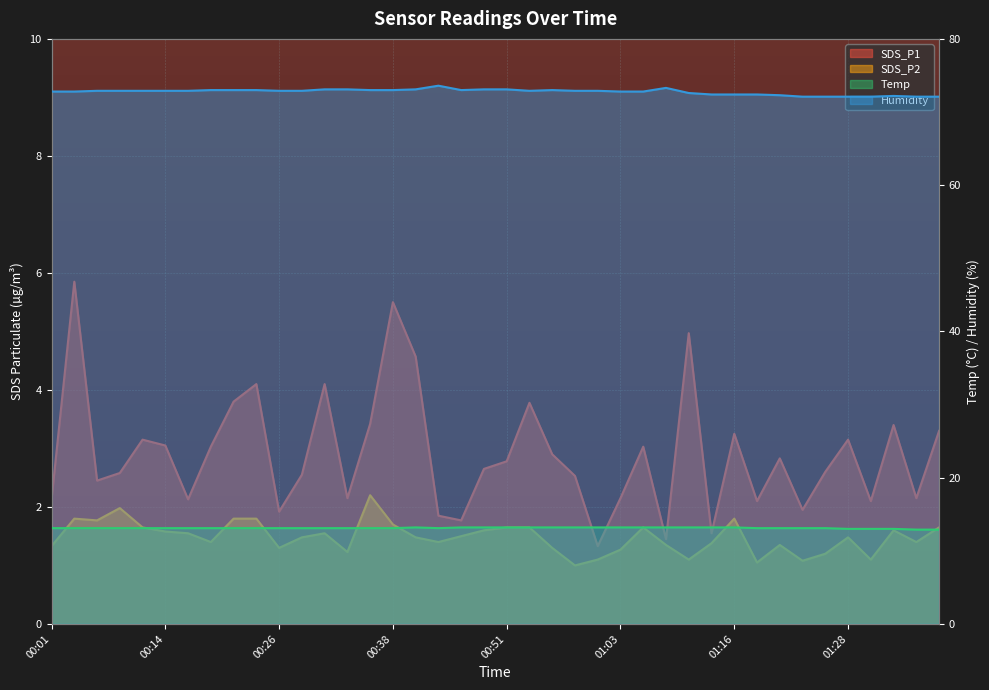

What are all the series names shown in the legend?

SDS_P1, SDS_P2, Temp, Humidity